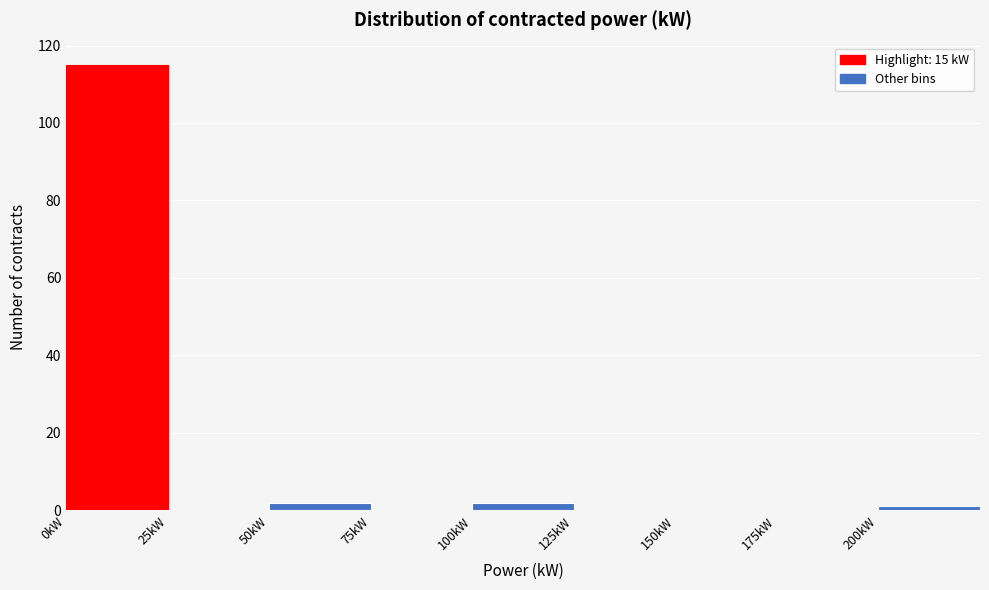

Reading left to right, list every bar in this chart as the range it spans on the x-axis followed by its height. The values are not printed on the chart, so give them approximately, as read against the axis.

0 to 25: 116
25 to 50: 0
50 to 75: 2
75 to 100: 0
100 to 125: 2
125 to 150: 0
150 to 175: 0
175 to 200: 0
200 to 225: under 2